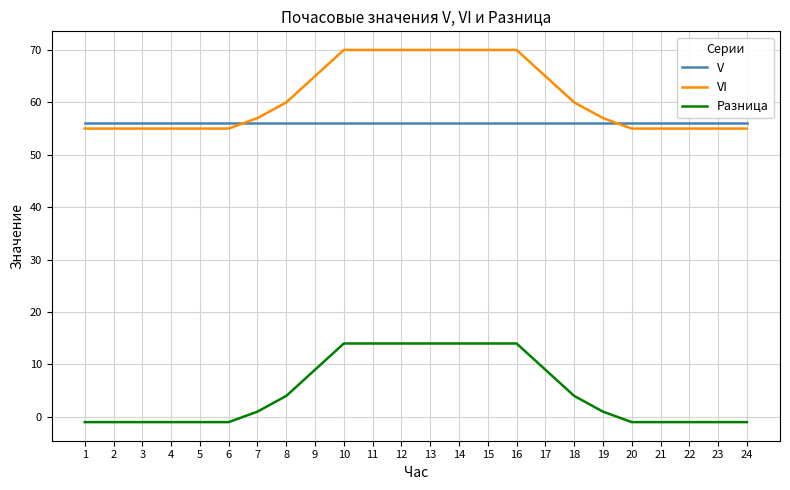

Rank the series at 10 from lowest to highest value.

Разница, V, VI